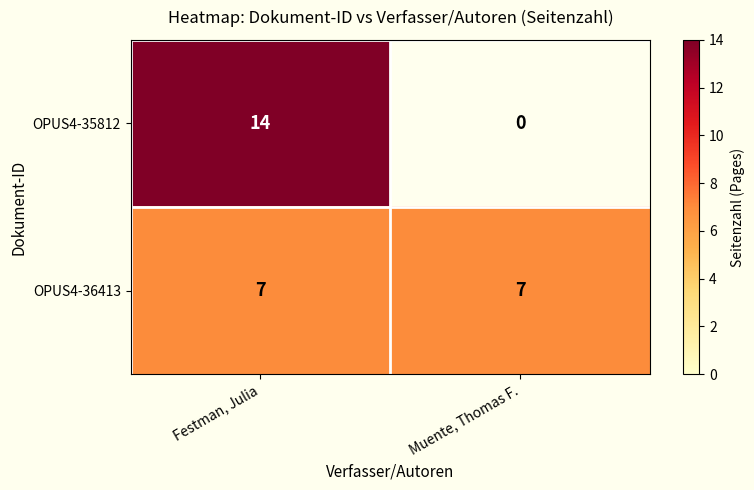

What is the sum of the OPUS4-36413 values at Festman, Julia and Muente, Thomas F.?

14